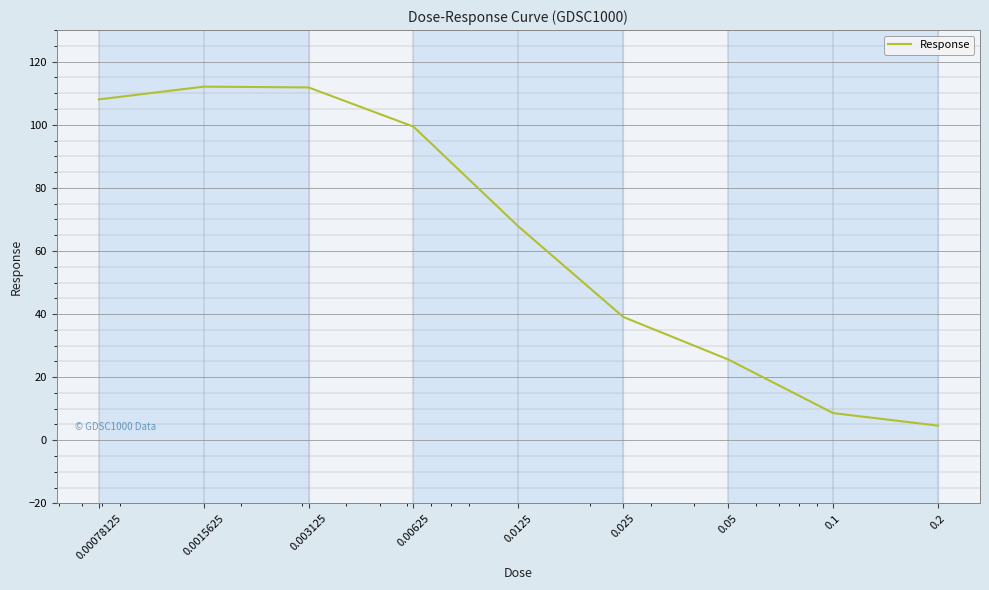

What is the greatest value displayed?

112.1